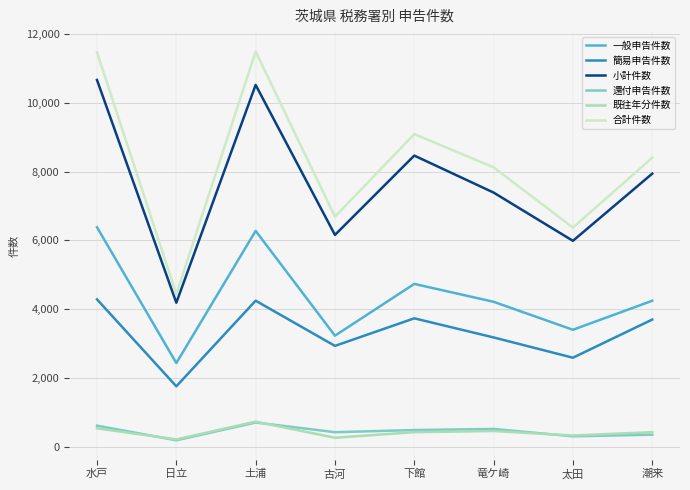

Is the value of 既往年分件数 at 太田 greater than the value of 簡易申告件数 at 水戸?

No